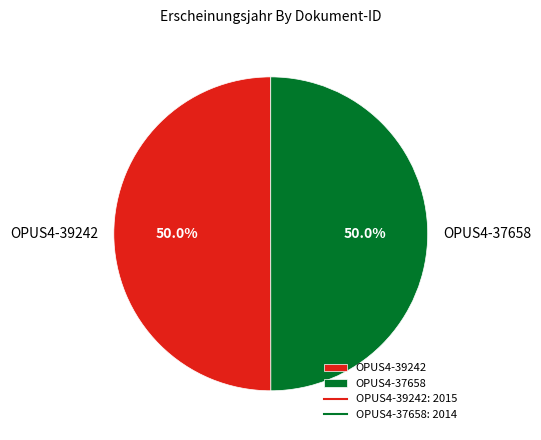

Combined, do OPUS4-39242 and OPUS4-37658 account for over 50%?

Yes